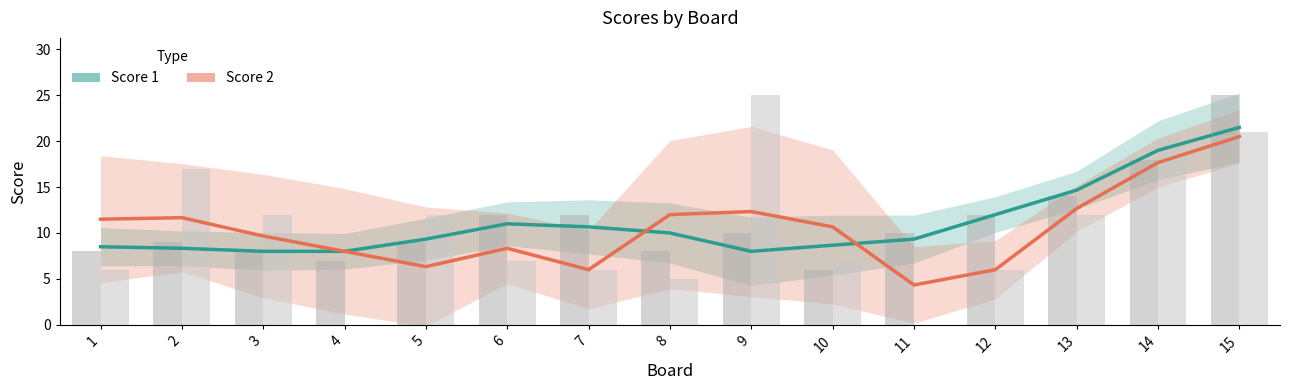

At 11, list the series in order from largest to smallest.

Score 1, Score 2